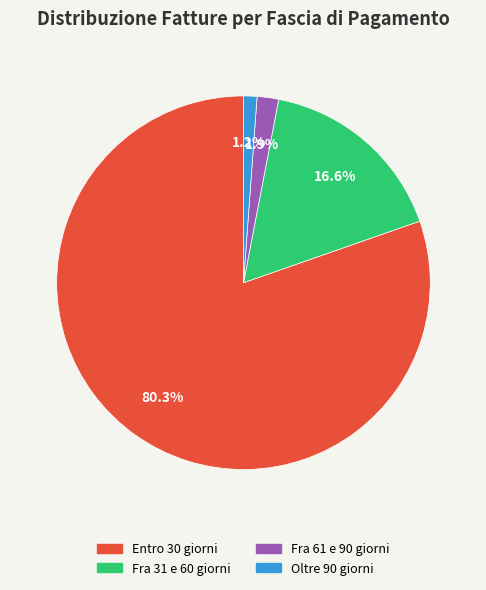

How many segments does this pie chart have?

4